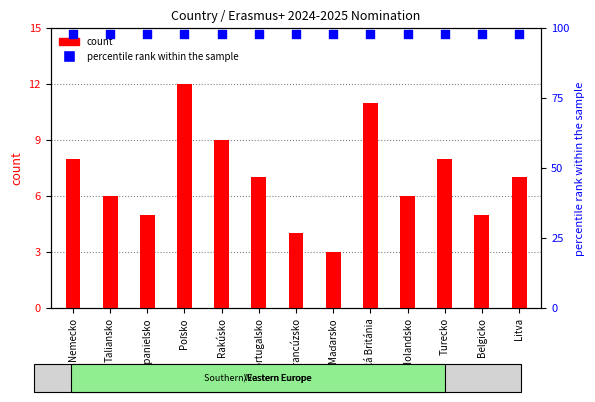

What is the total value across all series at Maďarsko?

101